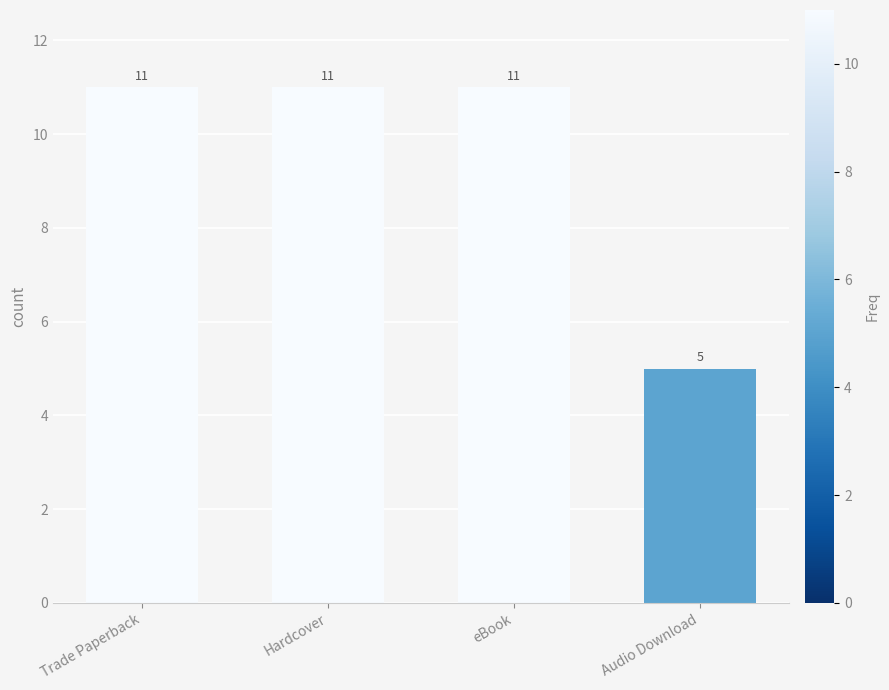

The chart shows a value of 3 at Hardcover. True or false?

False